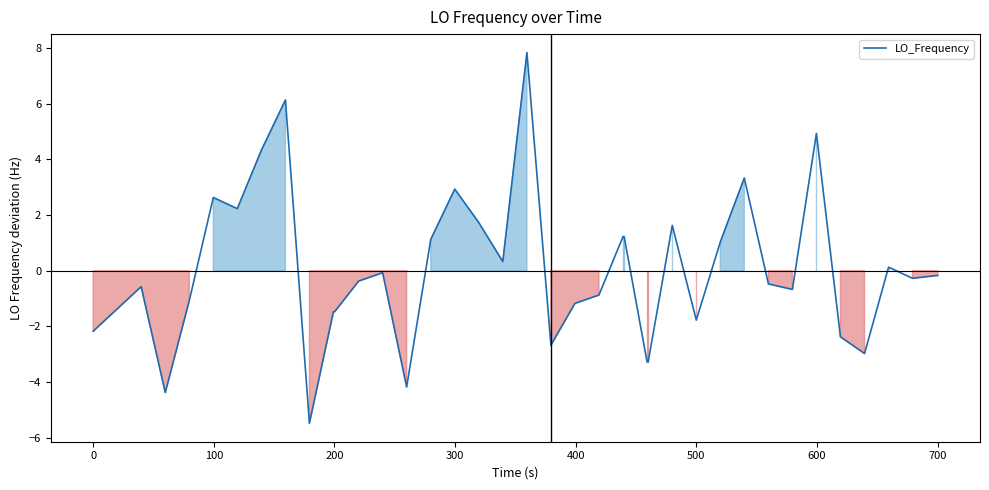

What is the difference between the maximum and minimum values?

13.3